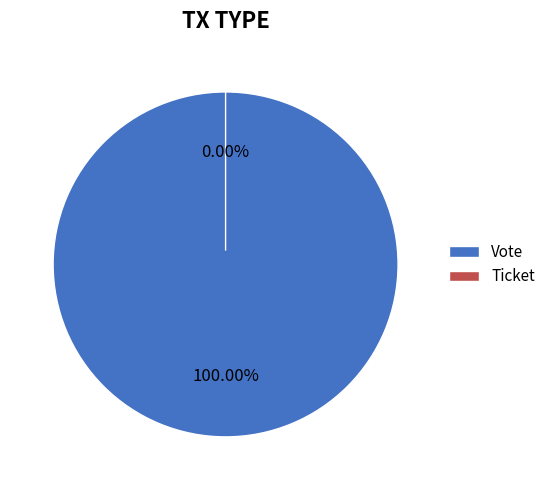

How many slices are in this pie chart?

2